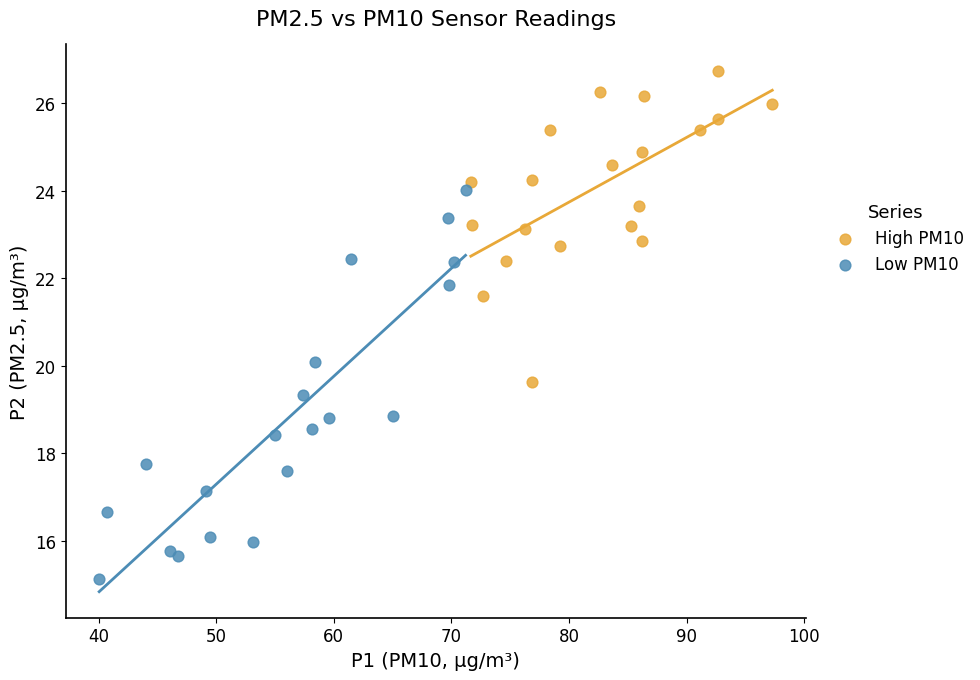

What are all the series names shown in the legend?

High PM10, Low PM10